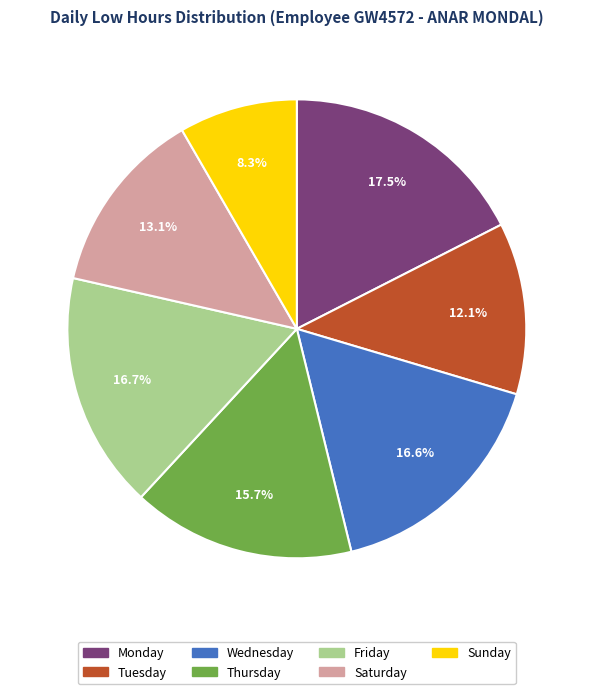

How many slices are in this pie chart?

7